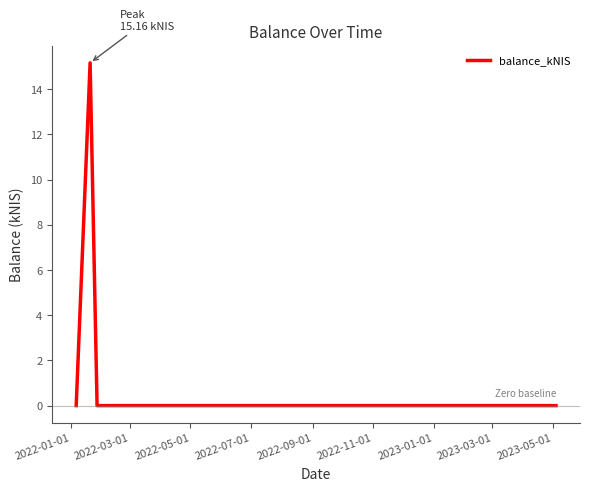

True or false: the data has more than 0 interior local peaks.

True